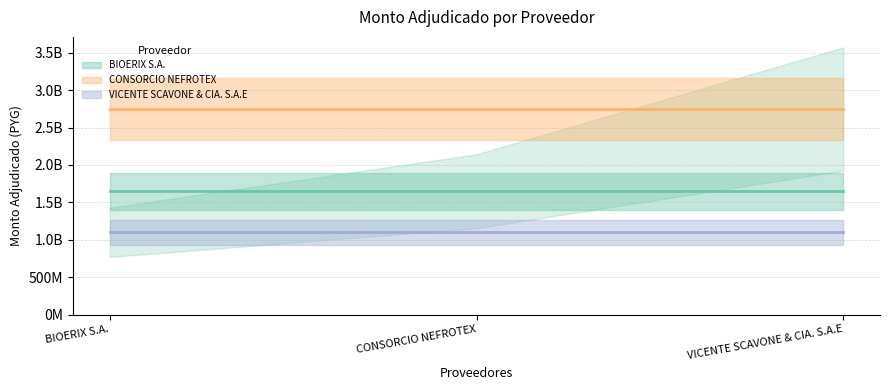

Is this an area chart (filled region under the line)?

No